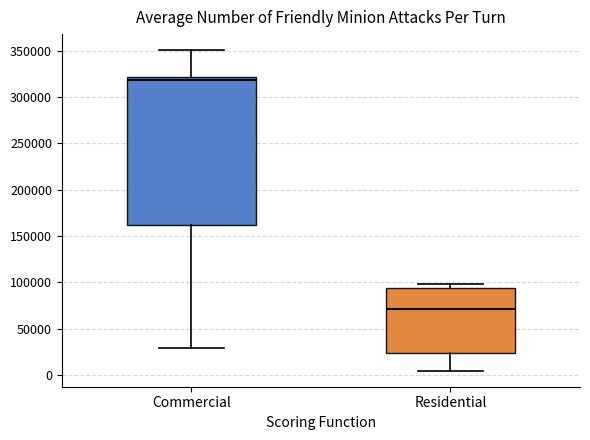

Reading left to right, transcribe this box plot: for each box, give where its median line is, the range the box spans, and where its two whiskers end, as read against the y-axis. The values are not printed on the chart, so give them approximately, as read against the axis.

Commercial: median 320000 (just below the box's upper edge), box 160000 to 320000, whiskers 30000 to 350000
Residential: median 70000, box 25000 to 95000, whiskers 5000 to 100000